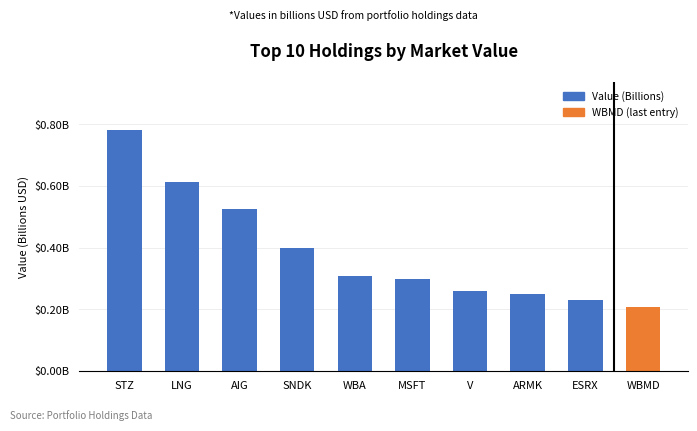

Are the bars horizontal?

No